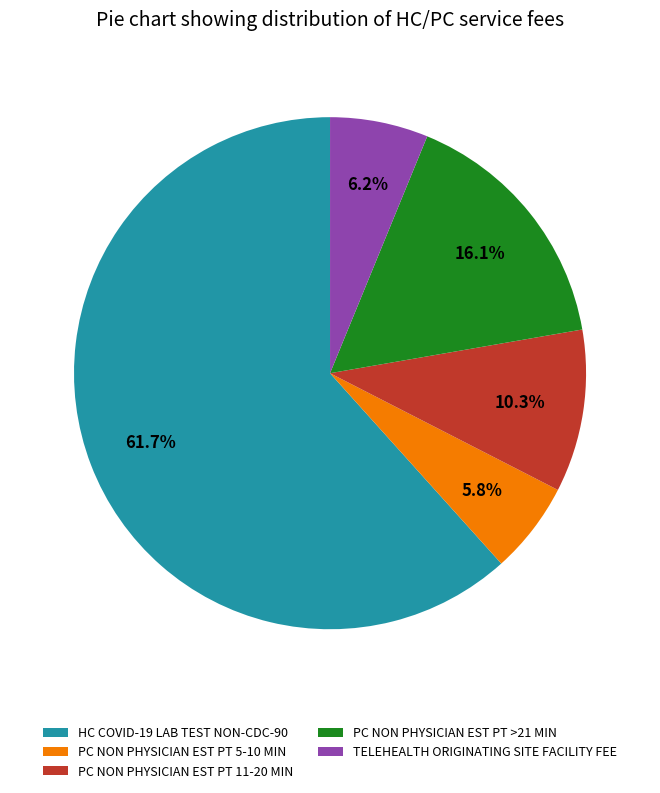

What percentage is the HC COVID-19 LAB TEST NON-CDC-90 slice, to the nearest percent?

62%